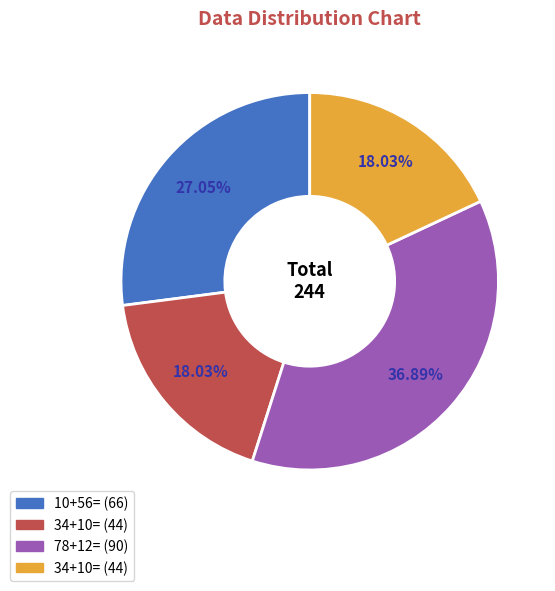

Is there a majority slice in this chart?

No